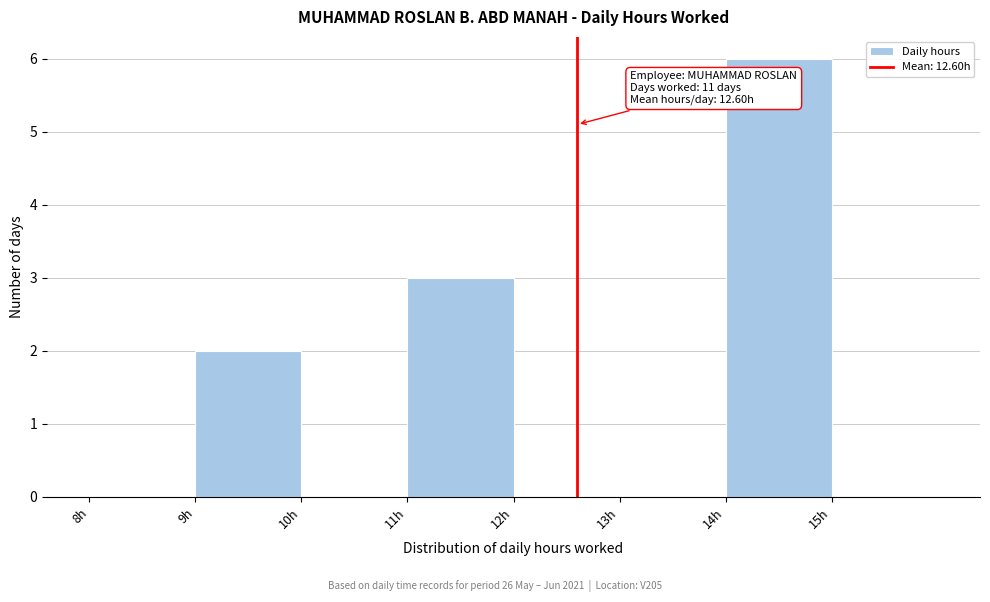

Which range on the x-axis has the tallest bar?

14 to 15